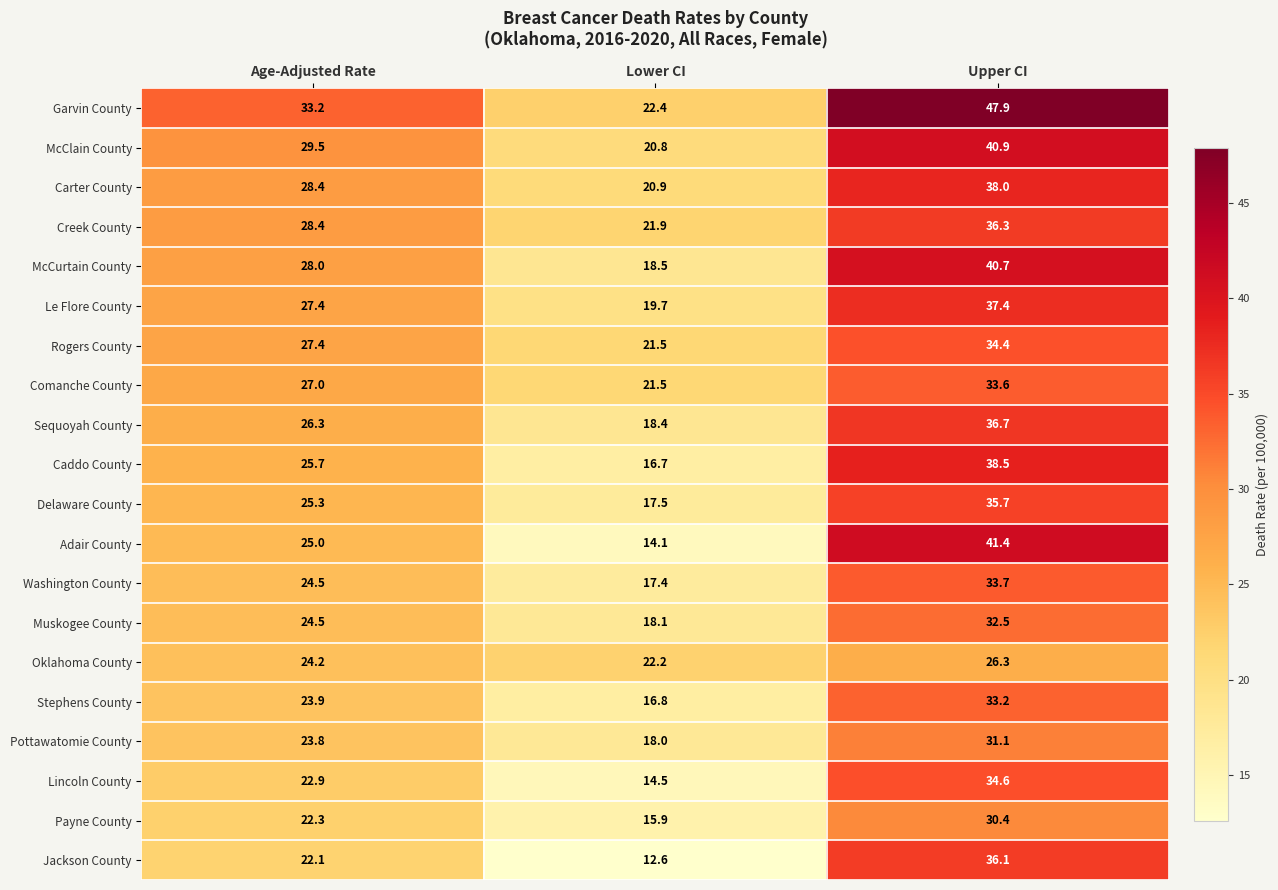

Which label corresponds to the smallest value in the chart?

Lower CI